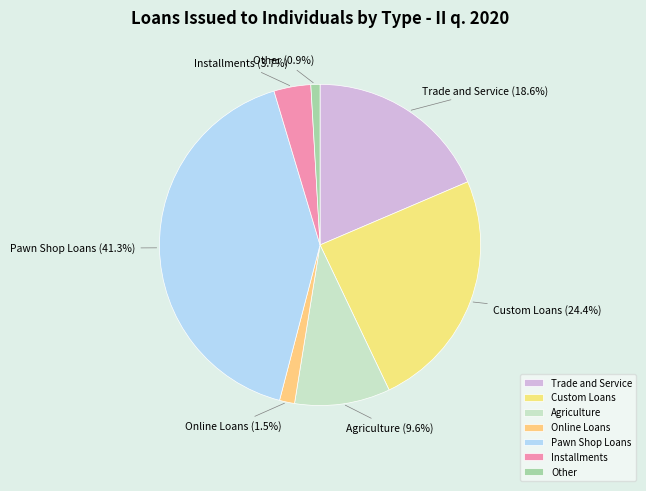

To the nearest percent, what is the combined percentage of Online Loans and Trade and Service?

20%